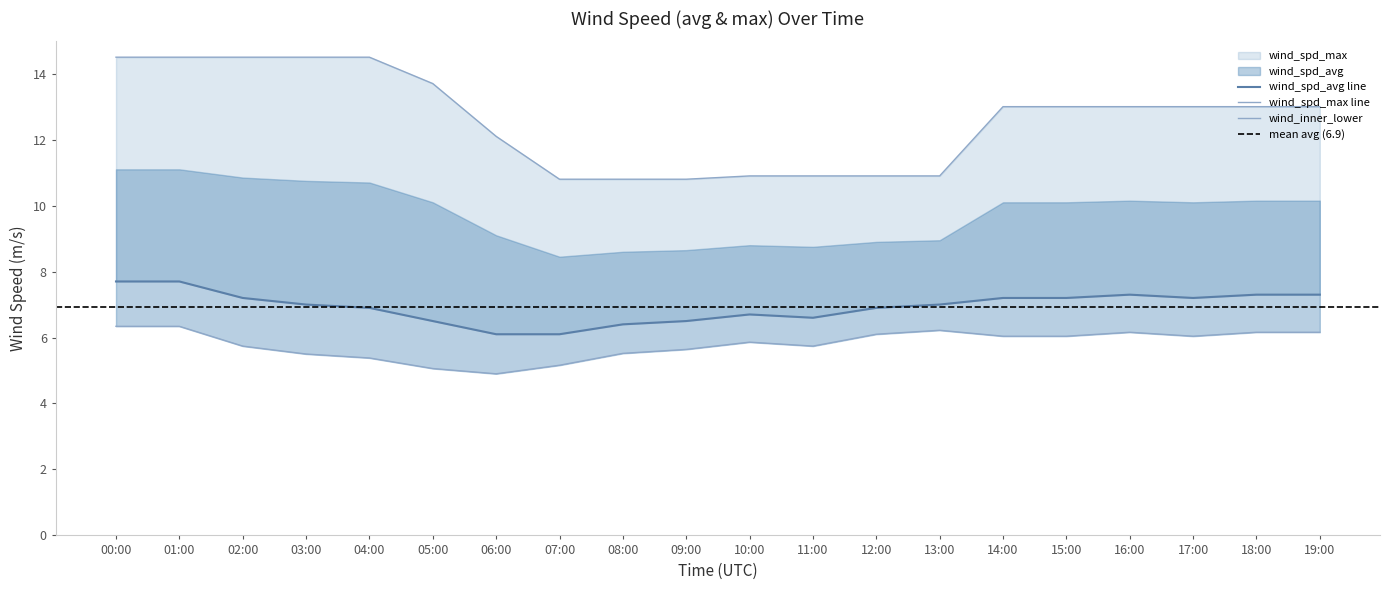

True or false: wind_spd_avg and wind_spd_max intersect in this chart.

False